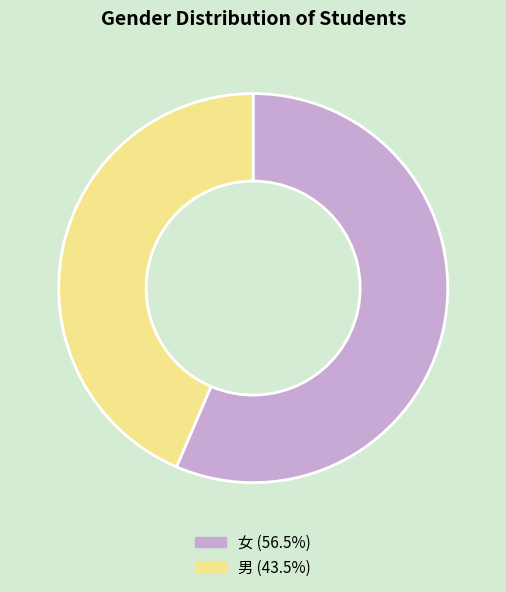

Combined, do 男 and 女 account for over 50%?

Yes